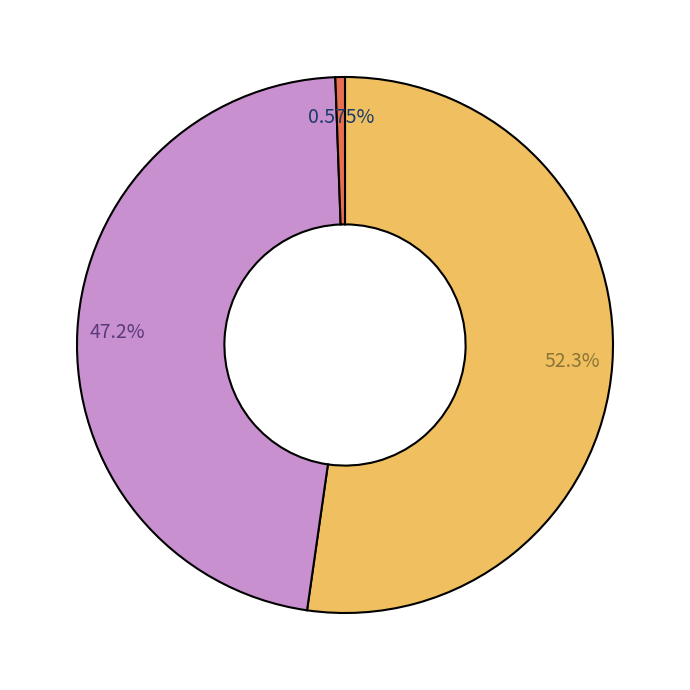

Does any single category account for the majority?

Yes